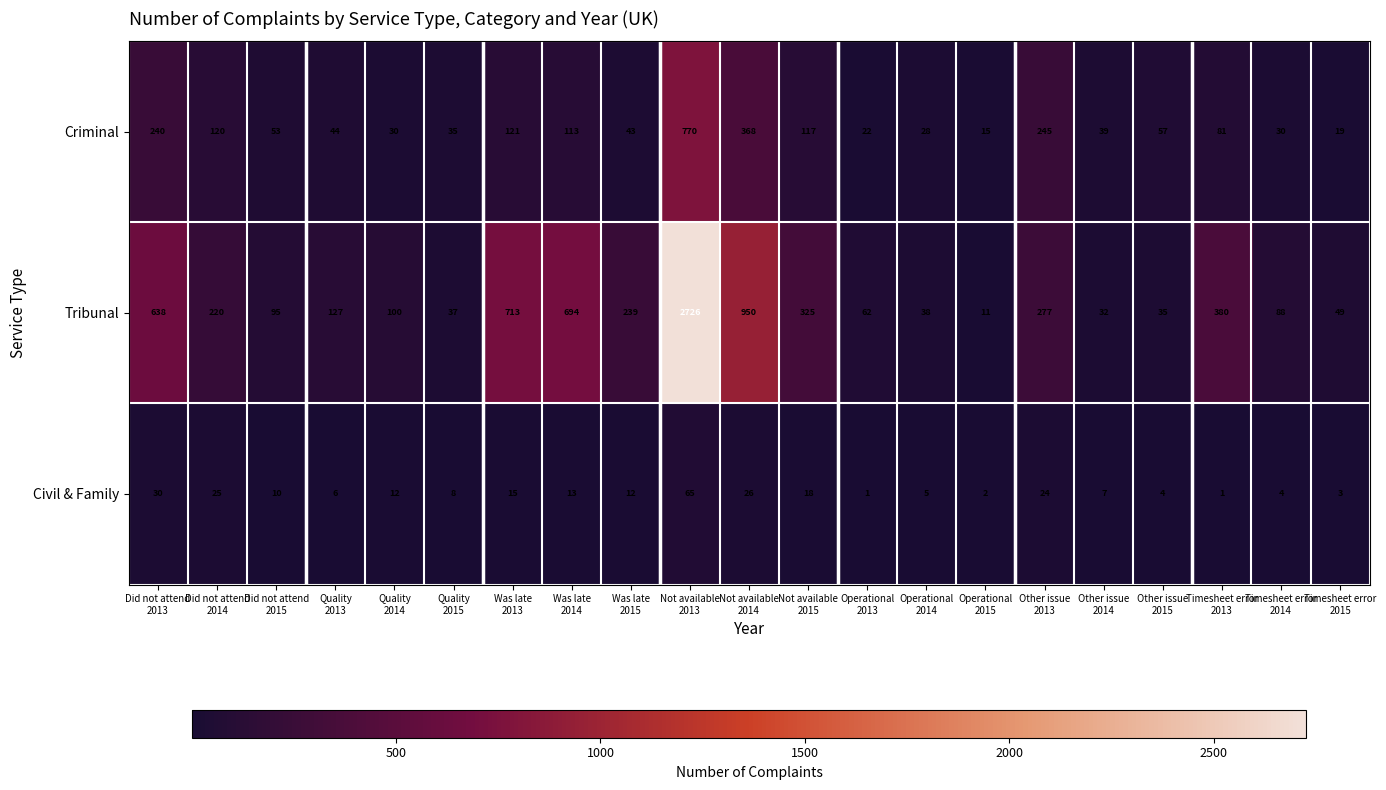

At which category is the sum across all series the highest?

Not available
2013